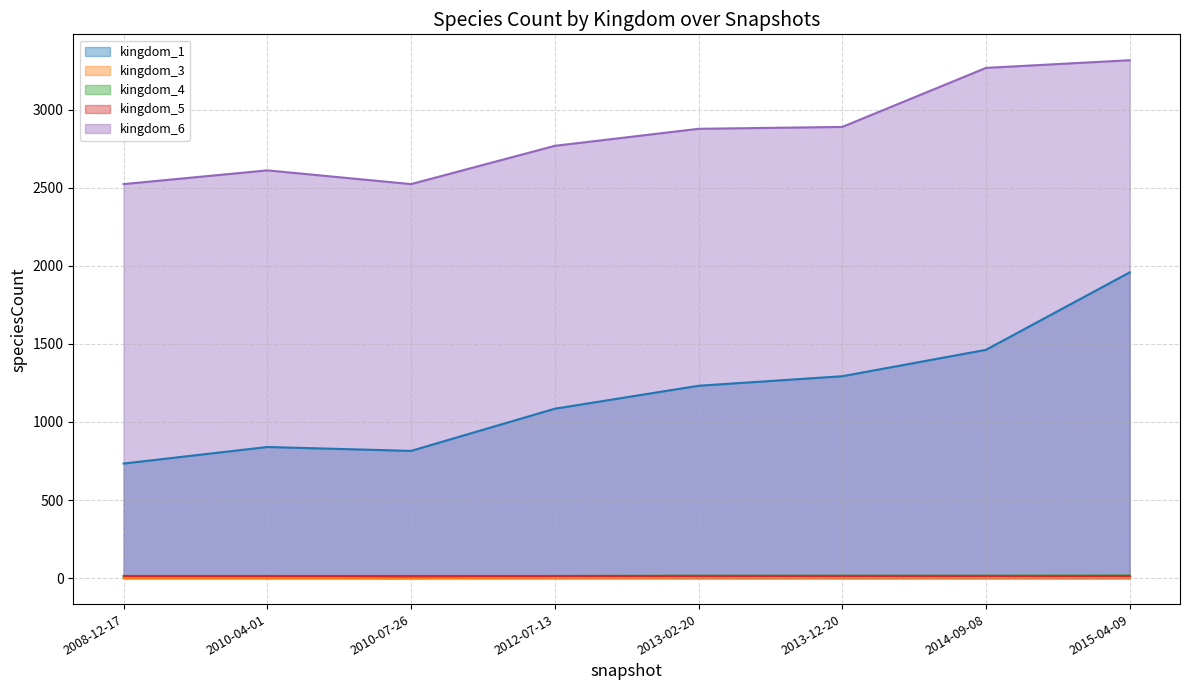

What is the label of the 1st point from the left?

2008-12-17